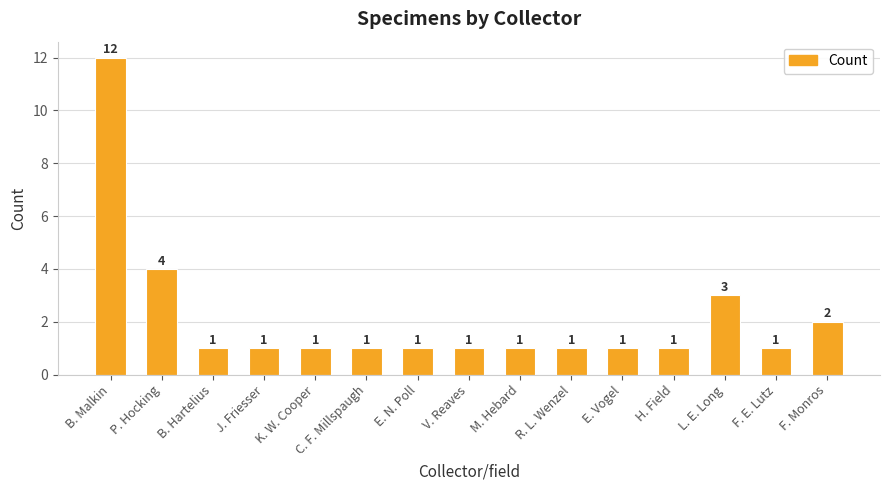

Are the bars horizontal?

No